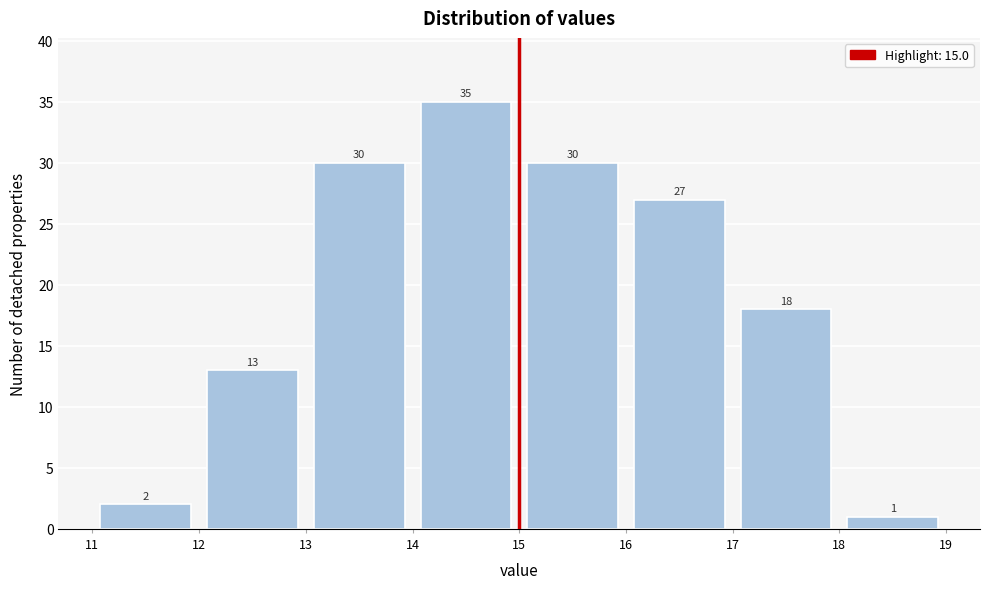

Reading left to right, transcribe this chart: for each bar, give the range it covers on the x-axis and its height.

11 to 12: 2
12 to 13: 13
13 to 14: 30
14 to 15: 35
15 to 16: 30
16 to 17: 27
17 to 18: 18
18 to 19: 1